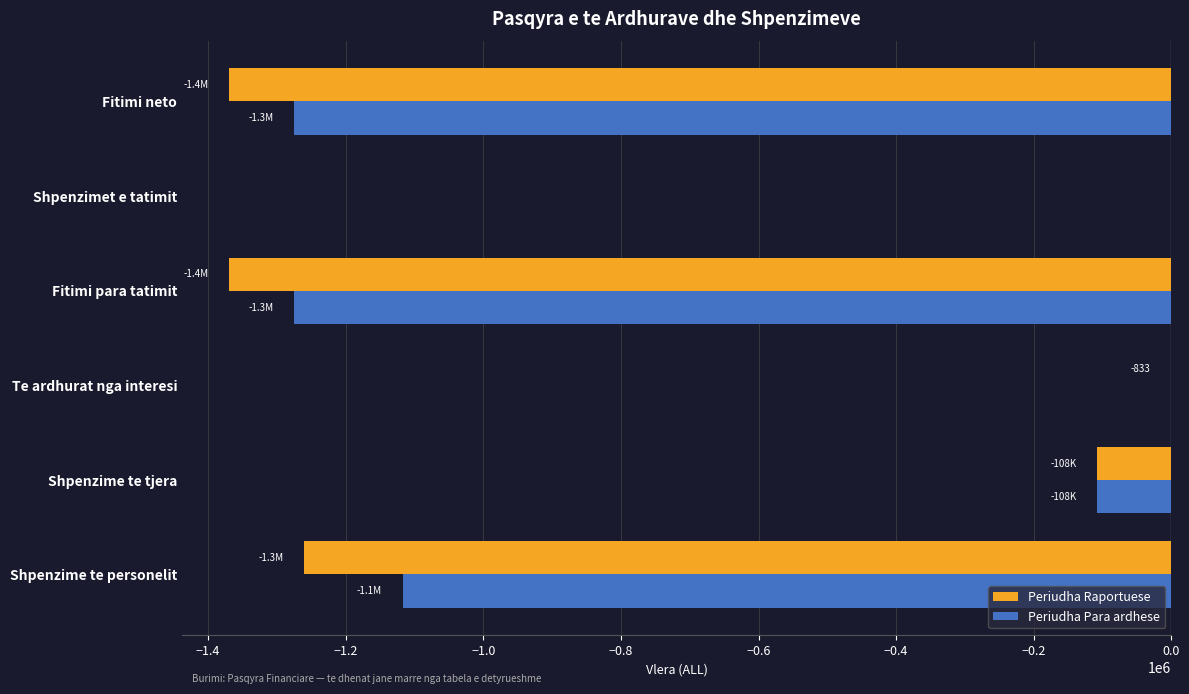

Which series has the largest range (max minus min)?

Periudha Raportuese